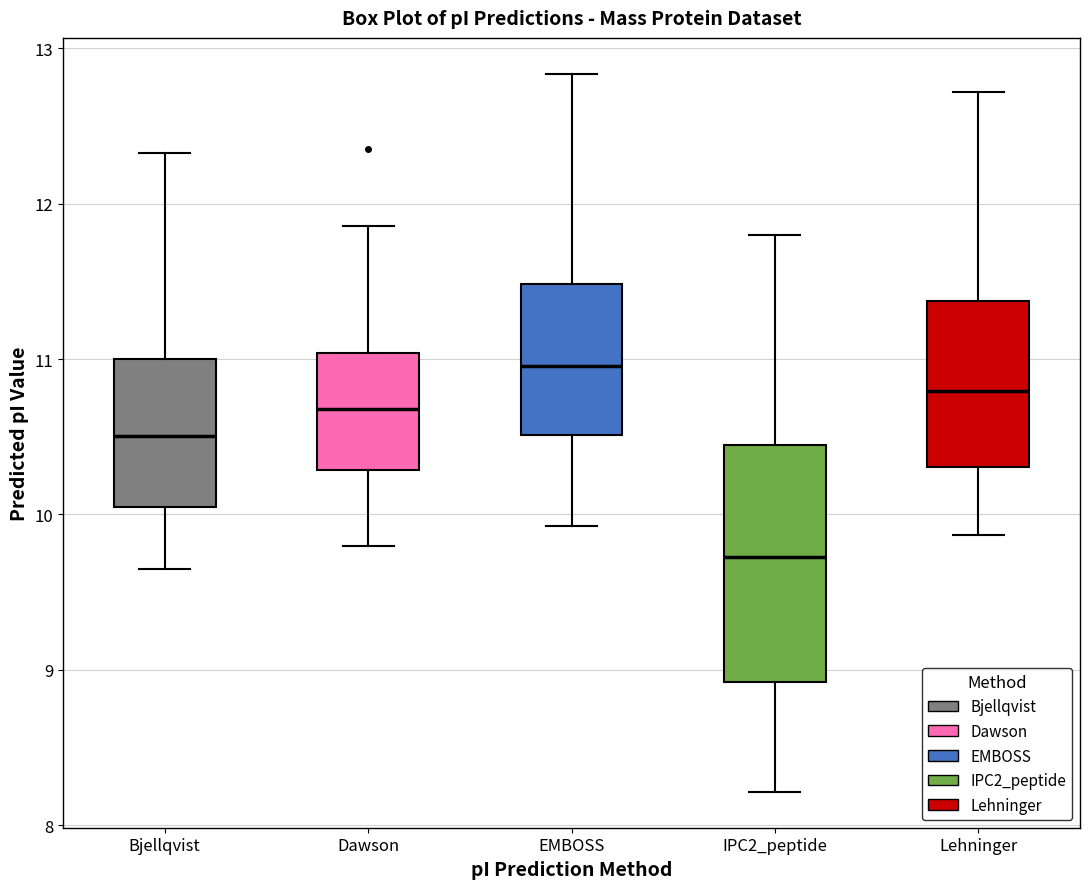

Reading left to right, read every box against the y-axis: the position of its median line, the range the box covers, and the ends of its whiskers. The values are not printed on the chart, so give them approximately, as read against the axis.

Bjellqvist: median 10.5, box 10.1 to 11.0, whiskers 9.6 to 12.3
Dawson: median 10.7, box 10.3 to 11.0, whiskers 9.8 to 11.9
EMBOSS: median 11.0, box 10.5 to 11.5, whiskers 9.9 to 12.8
IPC2_peptide: median 9.7, box 8.9 to 10.4, whiskers 8.2 to 11.8
Lehninger: median 10.8, box 10.3 to 11.4, whiskers 9.9 to 12.7